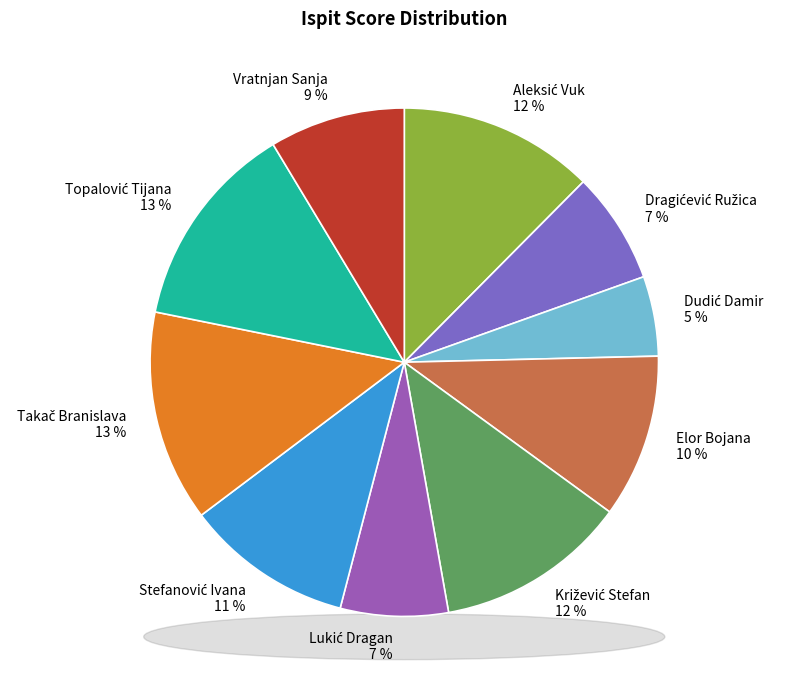

What portion of the pie excludes Elor Bojana?

89.6%